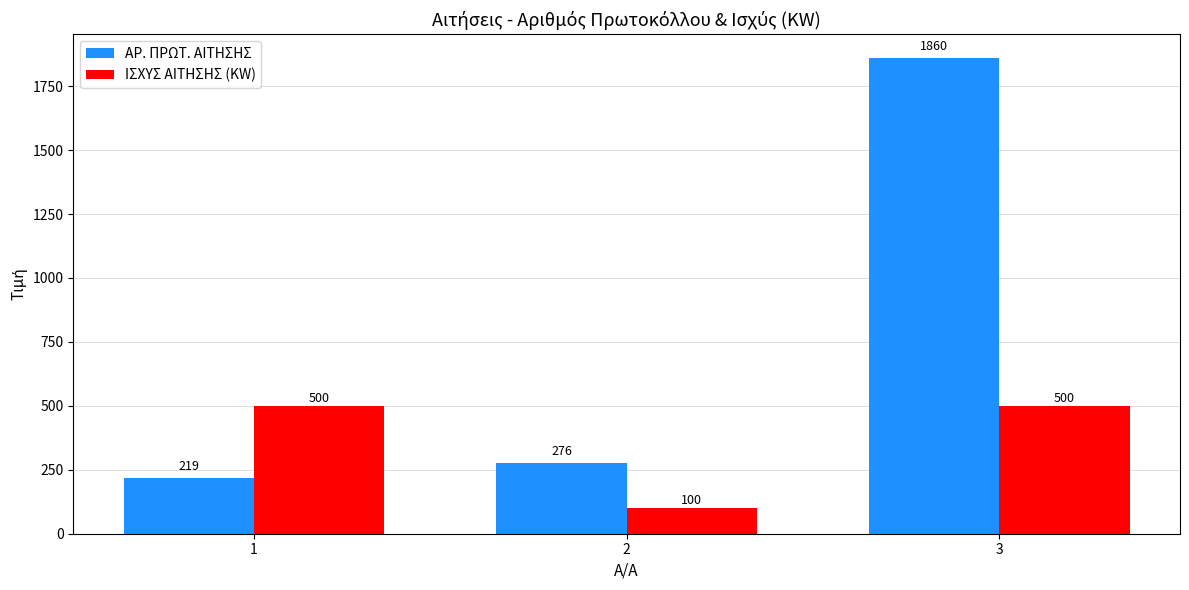

At which label does ΑΡ. ΠΡΩΤ. ΑΙΤΗΣΗΣ reach its peak?

3